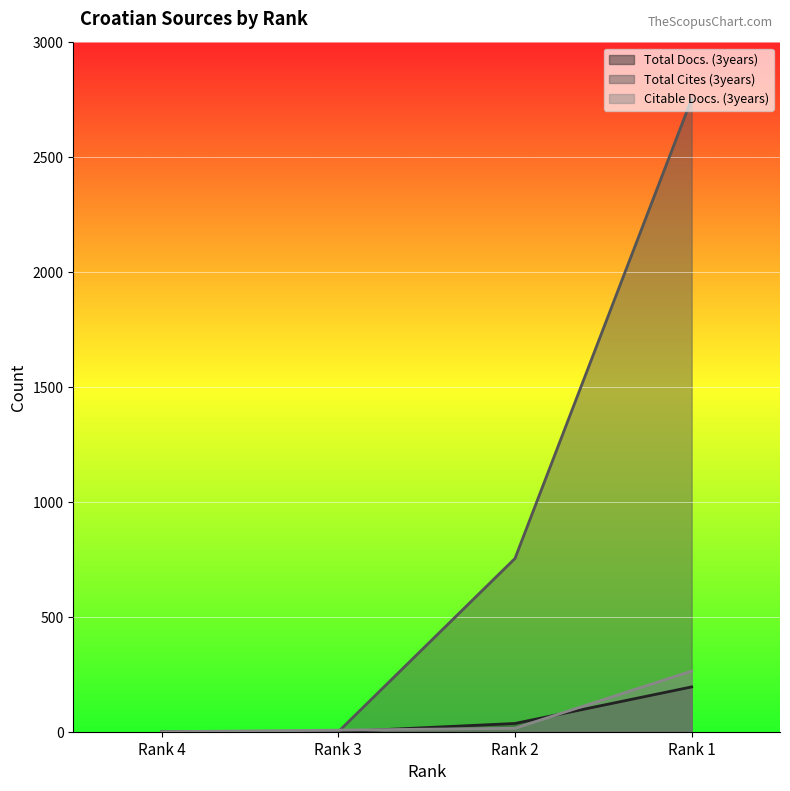

True or false: Citable Docs. (3years) and Total Cites (3years) intersect in this chart.

True